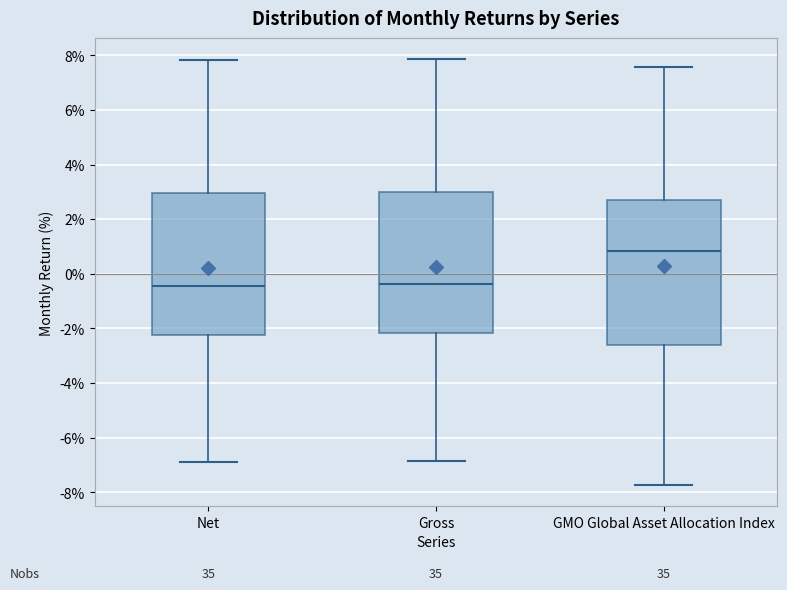

Where is the upper edge of the box for Net on the y-axis? The values are not printed on the chart, so give them approximately, as read against the axis.

3.0